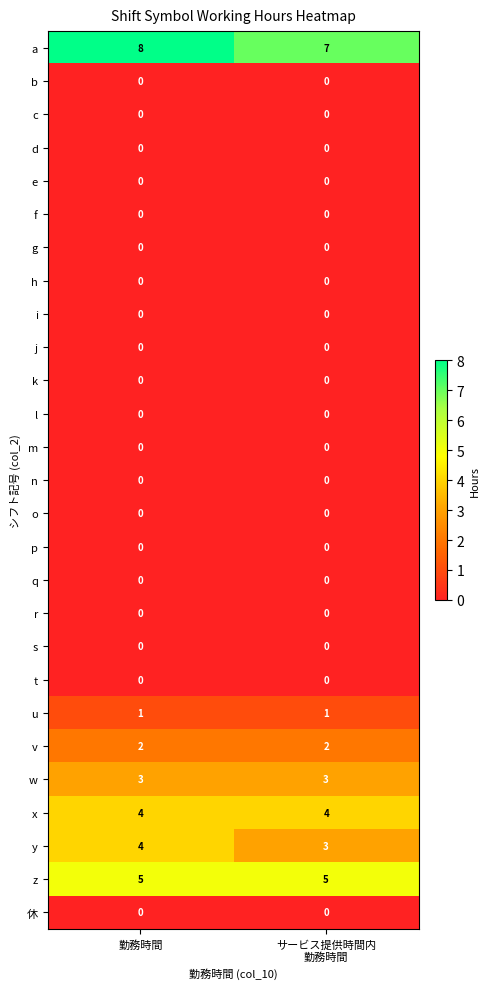

Which category has the highest value across all series?

勤務時間